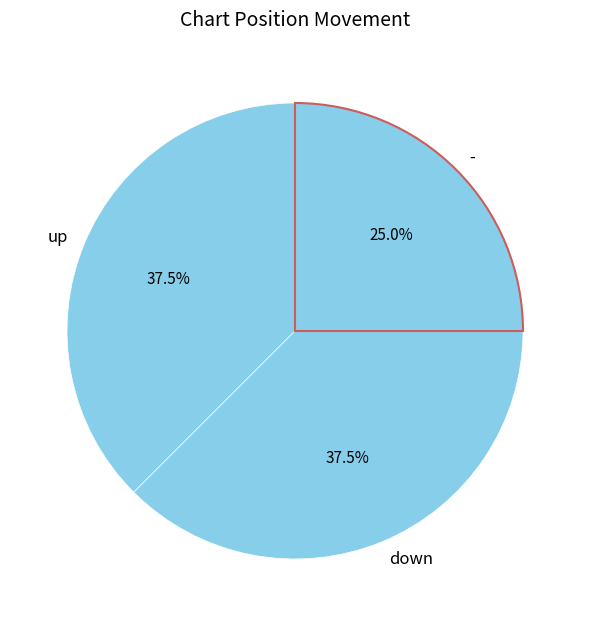

Is it true that down is 18% of the pie?

False